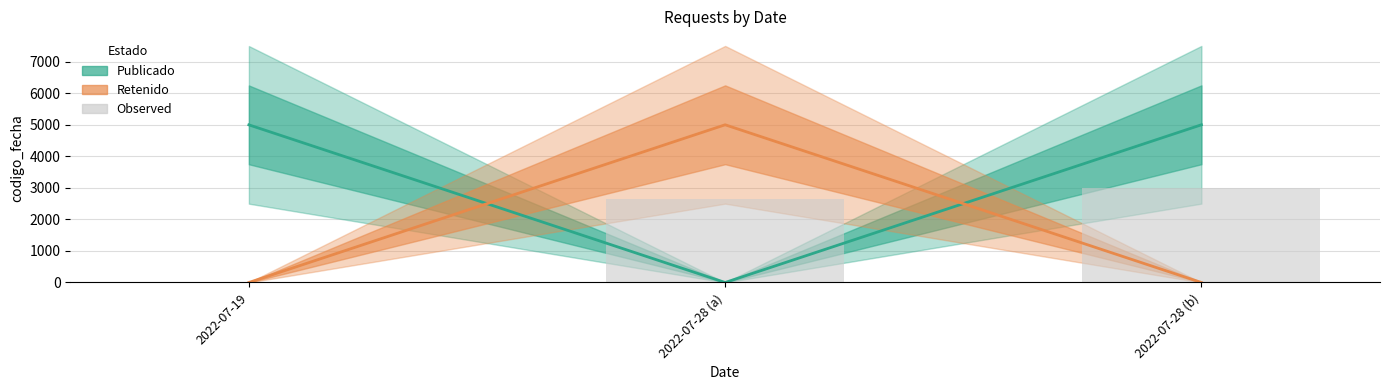

Reading left to right, what are all the values shown in this chart?

Publicado: 2022-07-19=4997.9	2022-07-28 (a)=0.0	2022-07-28 (b)=5000.0
Retenido: 2022-07-19=0.0	2022-07-28 (a)=5000.0	2022-07-28 (b)=0.0
Observed: 2022-07-19=0.0	2022-07-28 (a)=2641.5	2022-07-28 (b)=3000.0